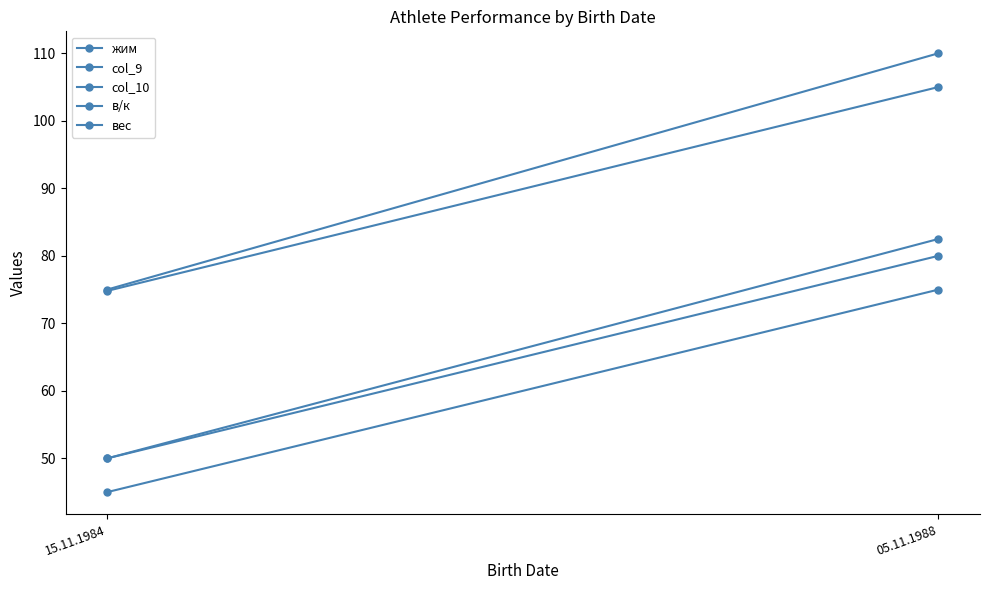

Which label corresponds to the largest value in the chart?

05.11.1988